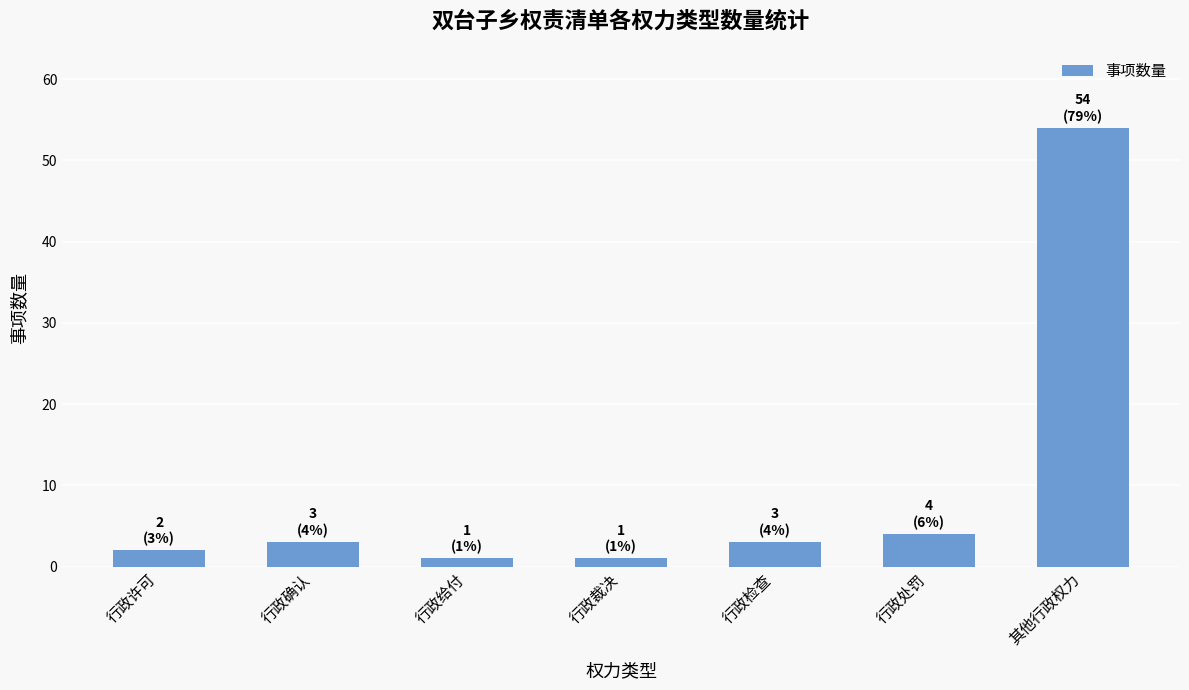

Reading right to left, what are all the values shown in this chart?

其他行政权力=54	行政处罚=4	行政检查=3	行政裁决=1	行政给付=1	行政确认=3	行政许可=2